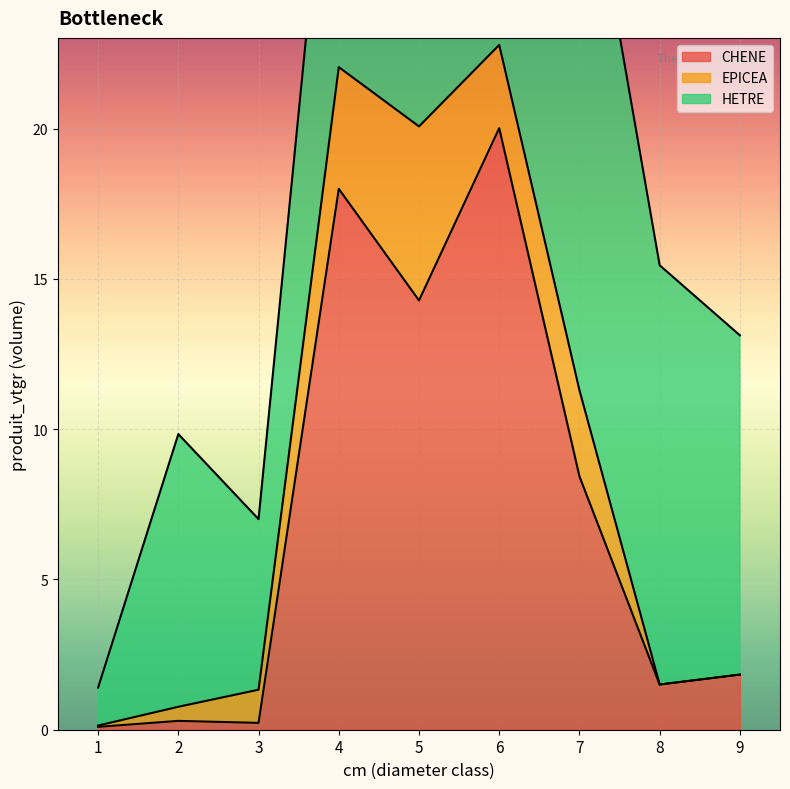

What is the difference between the second highest and second lowest values in the EPICEA series?

4.0